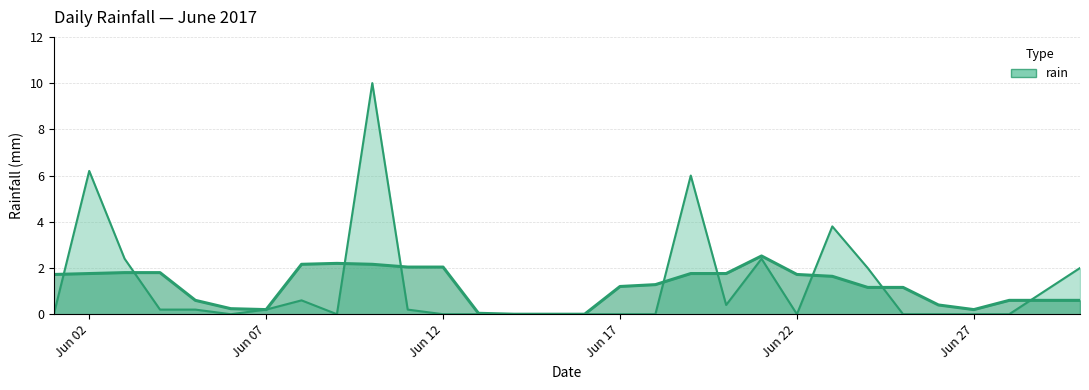

Reading left to right, list all the values displayed in this chart.

0.0	6.2	2.4	0.2	0.2	0.0	0.2	0.6	0.0	10.0	0.2	0.0	0.0	0.0	0.0	0.0	0.0	0.0	6.0	0.4	2.4	0.0	3.8	2.0	0.0	0.0	0.0	0.0	1.0	2.0